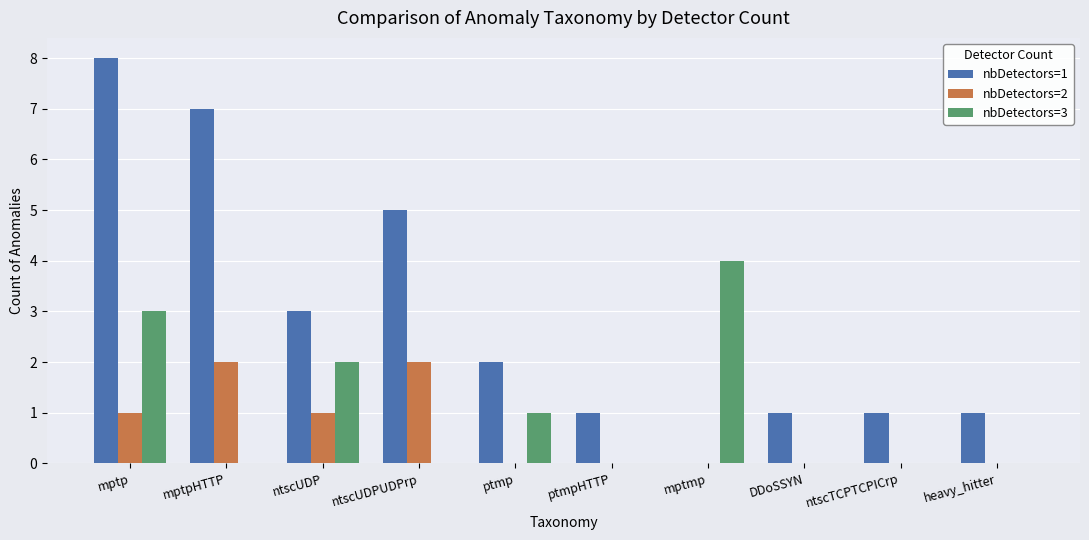

What is the spread (max minus min) of values at mptmp?

4